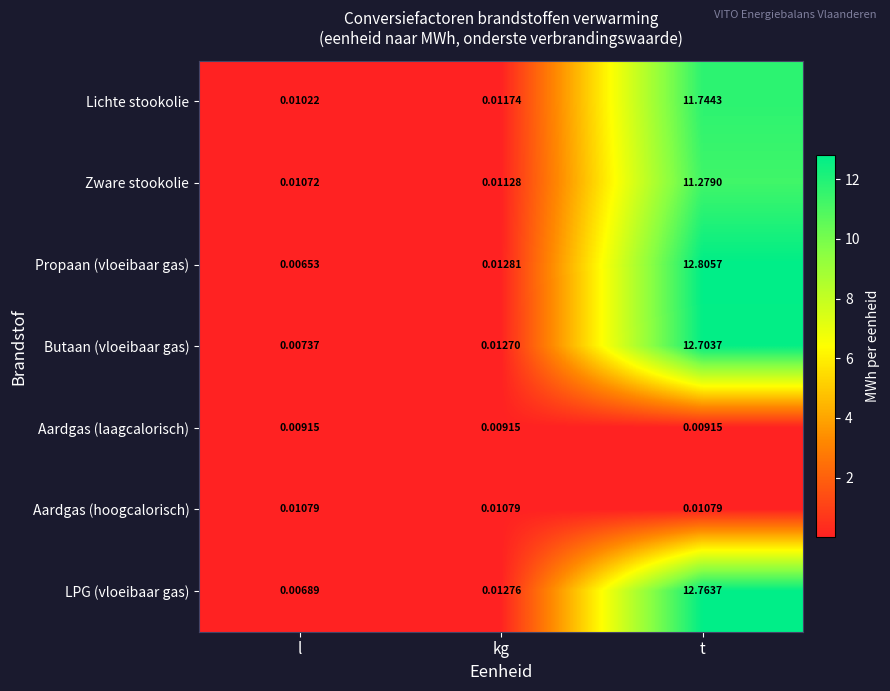

At which label does Propaan (vloeibaar gas) reach its peak?

t